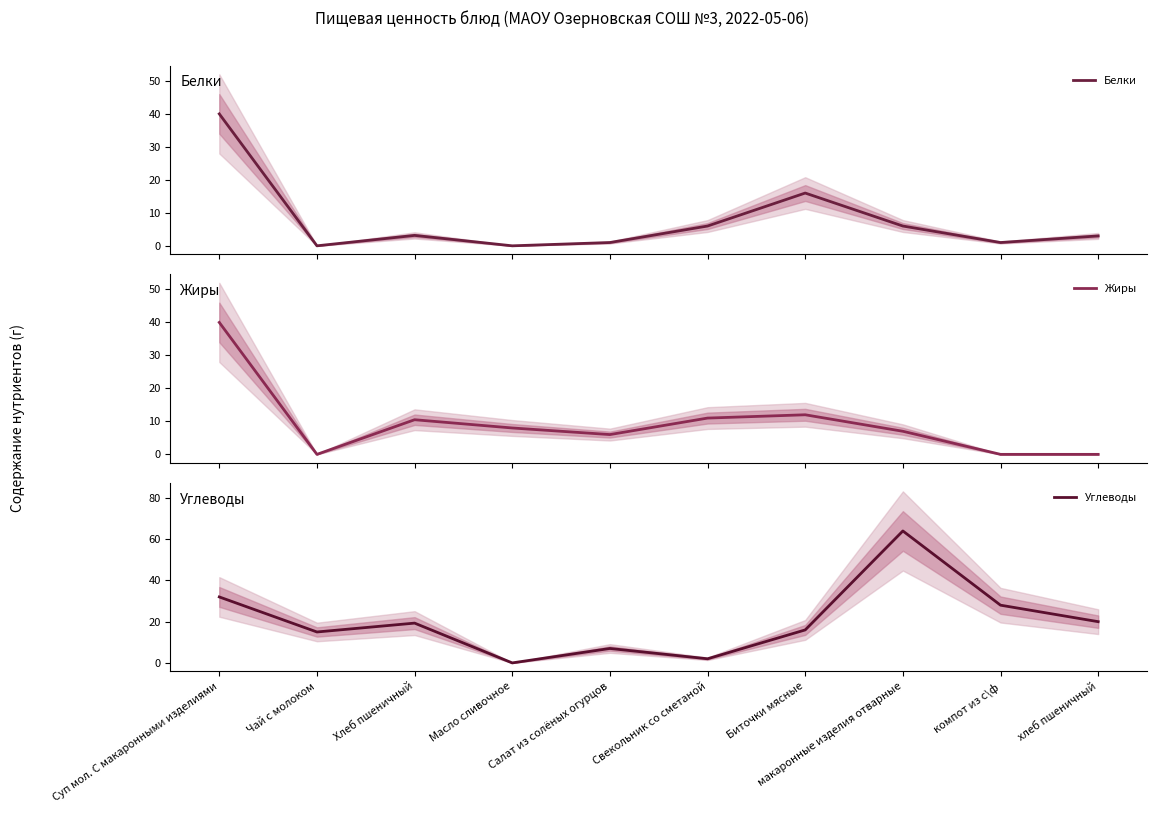

Is this an area chart (filled region under the line)?

No